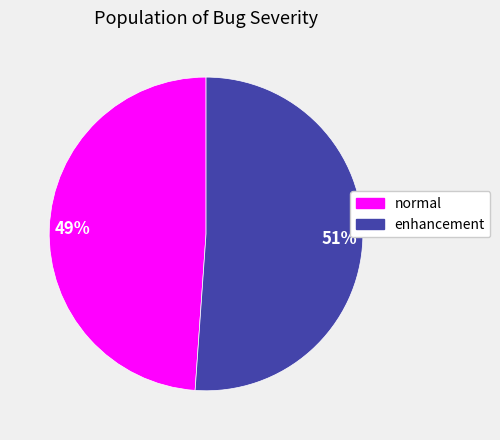

What is the smallest slice in the pie chart?

normal